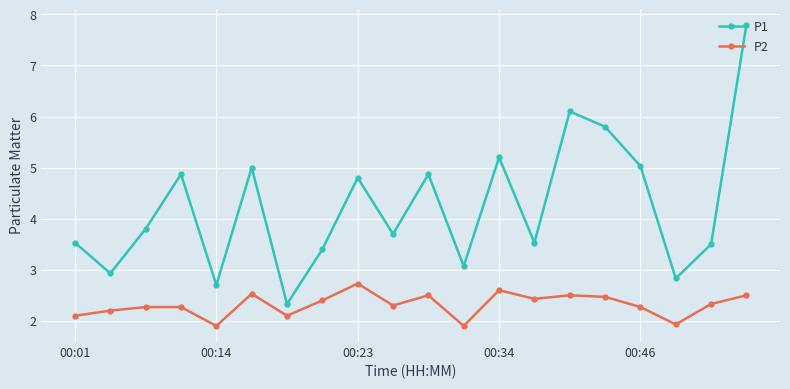

What is the sum of all P1 values?

84.8